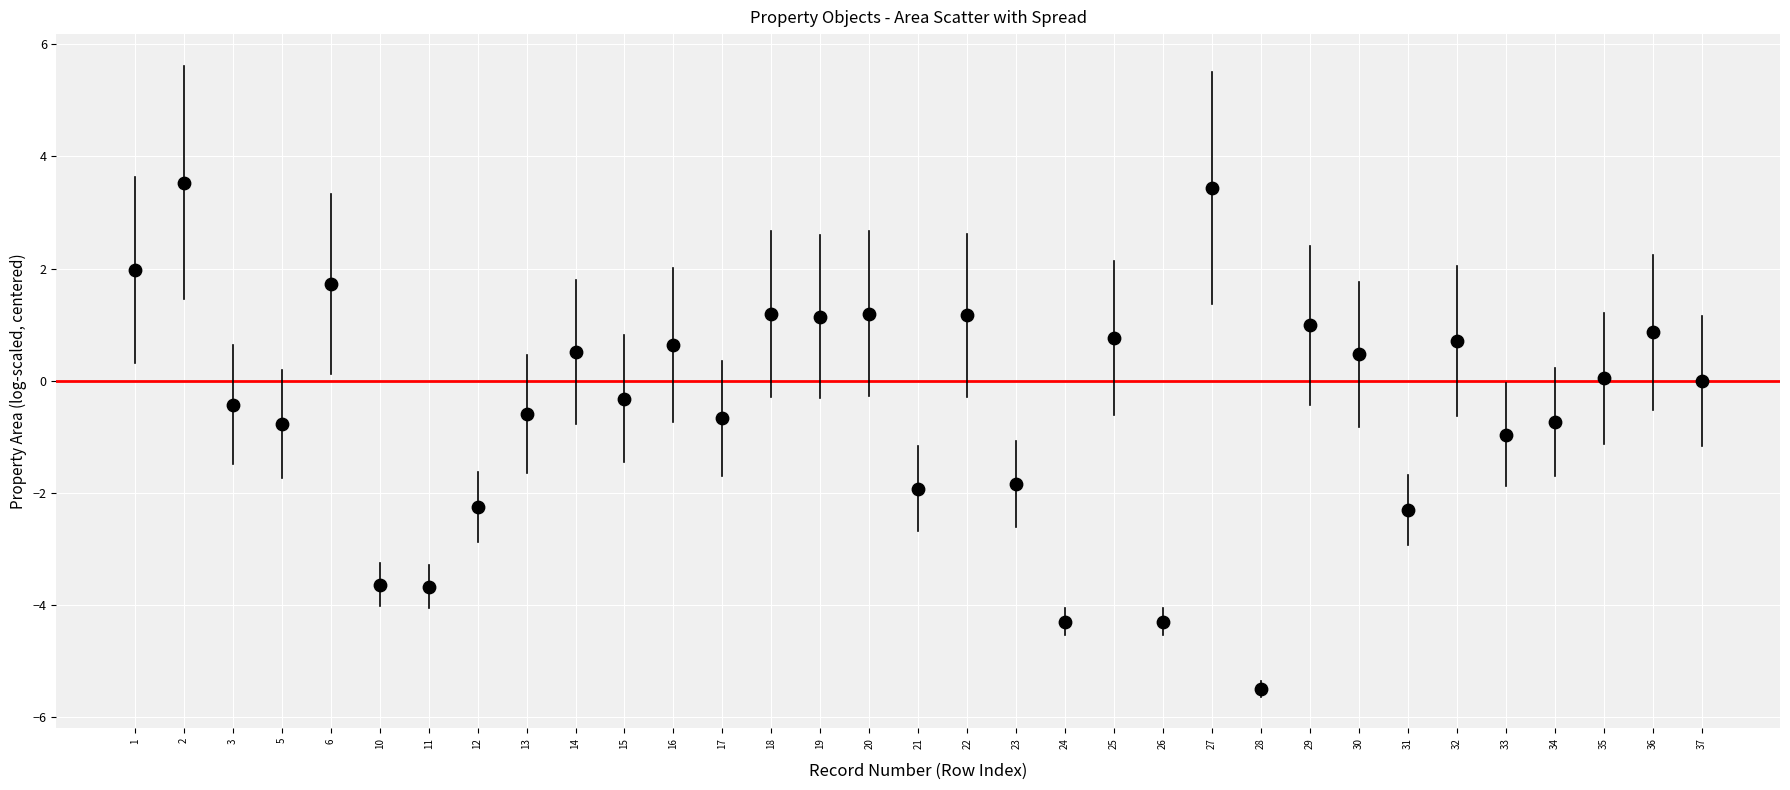

What is the range of Y values (max minus min)?

9.0